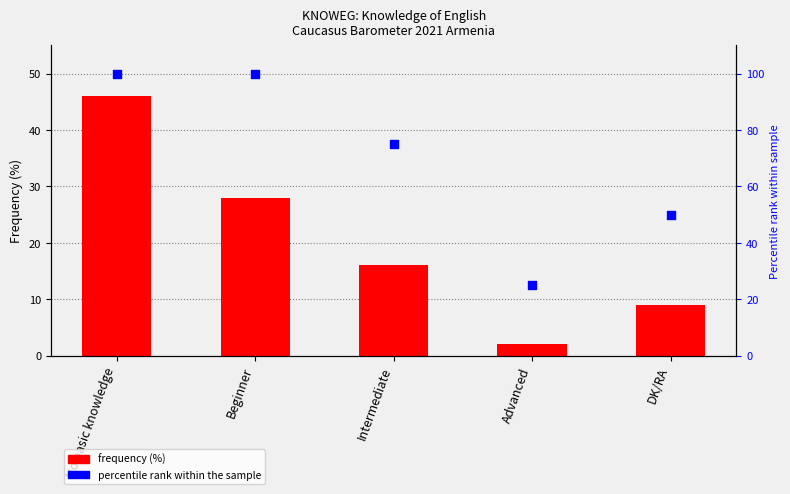

What is the total value across all series at Beginner?

128